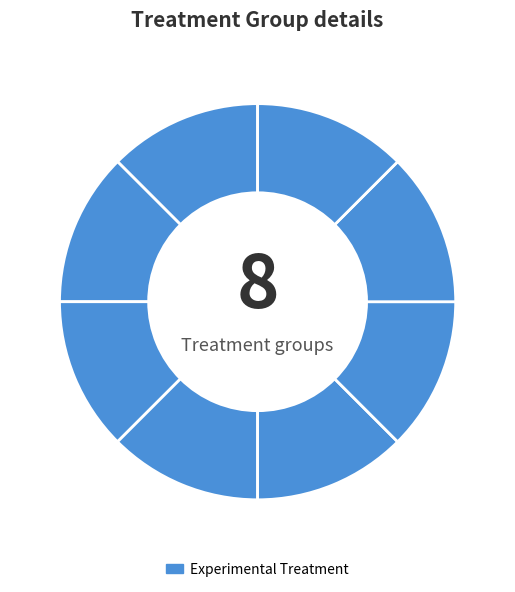

How many slices are in this pie chart?

8